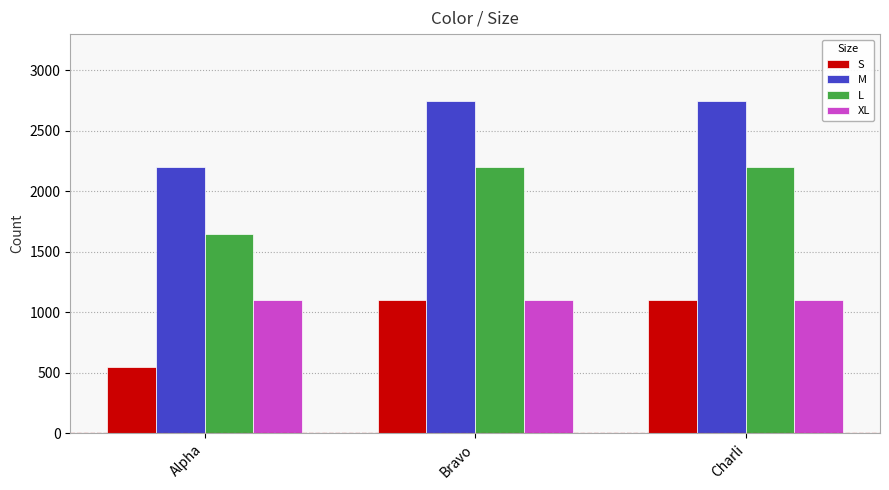

The S series shows 1963 at Bravo. True or false?

False